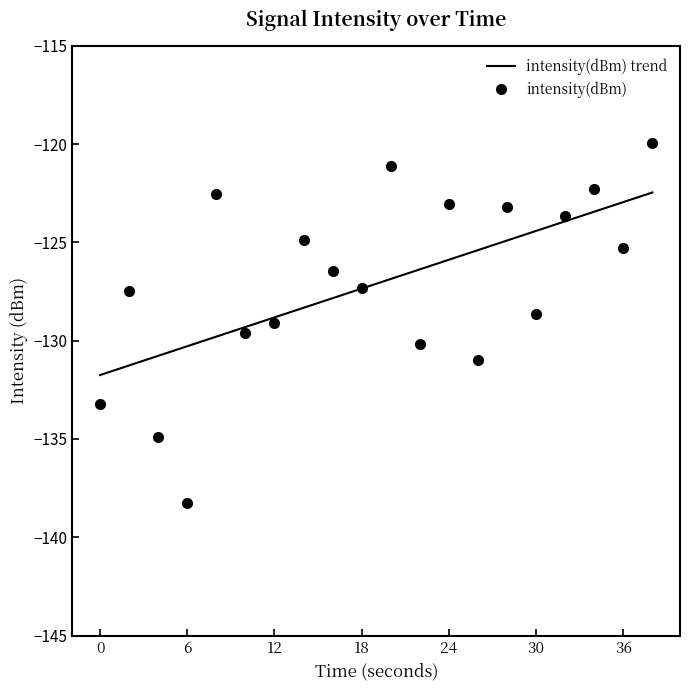

Rank the categories by value from highest to lowest.

38, 20, 34, 8, 24, 28, 32, 14, 36, 16, 18, 2, 30, 12, 10, 22, 26, 0, 4, 6